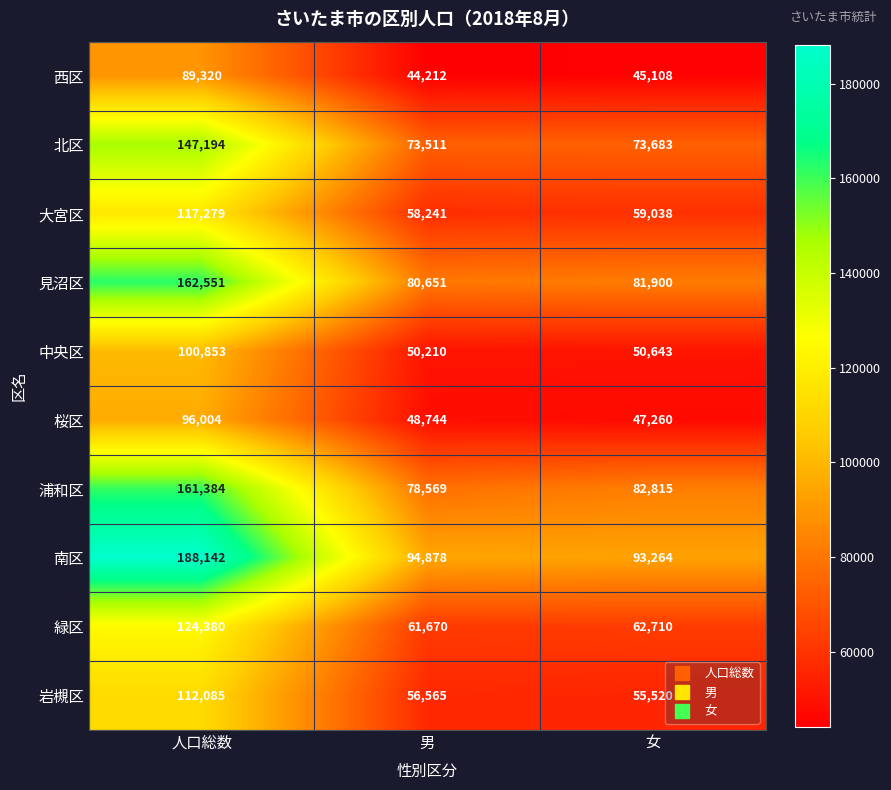

Rank the series by their maximum value, from highest to lowest.

南区, 見沼区, 浦和区, 北区, 緑区, 大宮区, 岩槻区, 中央区, 桜区, 西区